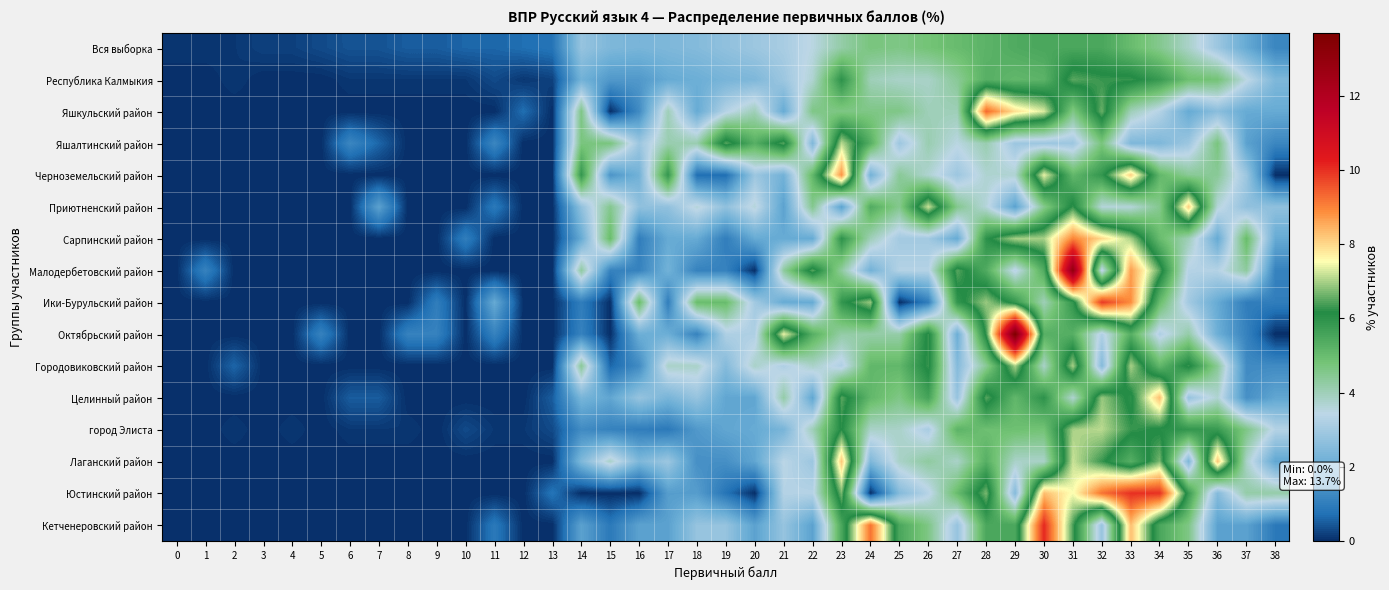

Reading left to right, what are all the values shown in this chart?

Вся выборка: 0=0.1	1=0.1	2=0.1	3=0.2	4=0.2	5=0.3	6=0.4	7=0.4	8=0.5	9=0.5	10=0.6	11=0.6	12=0.7	13=0.8	14=2.8	15=2.4	16=2.3	17=2.4	18=2.5	19=2.7	20=2.9	21=3.1	22=3.5	23=4.2	24=4.7	25=4.6	26=4.8	27=5.0	28=5.2	29=5.4	30=5.5	31=5.5	32=5.5	33=5.0	34=4.5	35=3.8	36=2.9	37=2.0	38=1.2
Республика Калмыкия: 0=0.0	1=0.0	2=0.1	3=0.0	4=0.0	5=0.0	6=0.1	7=0.1	8=0.1	9=0.1	10=0.1	11=0.3	12=0.1	13=0.2	14=2.2	15=1.6	16=1.6	17=2.0	18=2.1	19=2.3	20=2.4	21=2.9	22=3.7	23=6.0	24=4.0	25=3.8	26=3.8	27=4.4	28=5.3	29=5.1	30=5.2	31=6.5	32=6.3	33=6.3	34=5.8	35=4.9	36=4.8	37=3.5	38=2.4
Яшкульский район: 0=0.0	1=0.0	2=0.0	3=0.0	4=0.0	5=0.0	6=0.0	7=0.0	8=0.0	9=0.0	10=0.0	11=0.0	12=0.7	13=0.0	14=4.6	15=0.0	16=1.3	17=4.0	18=2.0	19=3.3	20=4.0	21=2.0	22=4.6	23=4.6	24=4.6	25=4.6	26=4.0	27=4.0	28=9.3	29=7.9	30=7.3	31=4.6	32=6.6	33=4.0	34=3.3	35=2.0	36=2.6	37=2.0	38=2.0
Яшалтинский район: 0=0.0	1=0.0	2=0.0	3=0.0	4=0.0	5=0.0	6=1.2	7=0.6	8=0.0	9=0.0	10=0.0	11=1.2	12=0.0	13=0.0	14=4.7	15=4.7	16=2.9	17=4.1	18=4.1	19=6.5	20=5.3	21=6.5	22=2.4	23=7.1	24=5.3	25=2.9	26=4.1	27=3.5	28=4.1	29=2.9	30=2.9	31=2.9	32=4.7	33=2.4	34=2.4	35=2.9	36=4.7	37=1.8	38=1.2
Черноземельский район: 0=0.0	1=0.0	2=0.0	3=0.0	4=0.0	5=0.0	6=0.0	7=0.0	8=0.0	9=0.0	10=0.0	11=0.0	12=0.0	13=0.0	14=5.9	15=1.5	16=2.2	17=5.9	18=0.7	19=0.7	20=2.9	21=2.2	22=5.1	23=8.8	24=2.2	25=4.4	26=3.7	27=2.9	28=3.7	29=3.7	30=7.4	31=5.1	32=5.9	33=8.1	34=5.1	35=4.4	36=4.4	37=2.9	38=0.0
Приютненский район: 0=0.0	1=0.0	2=0.0	3=0.0	4=0.0	5=0.0	6=0.0	7=1.8	8=0.0	9=0.0	10=0.0	11=0.9	12=0.0	13=0.0	14=2.7	15=4.5	16=2.7	17=2.7	18=3.6	19=2.7	20=3.6	21=1.8	22=4.5	23=1.8	24=5.4	25=4.5	26=7.2	27=4.5	28=3.6	29=1.8	30=4.5	31=6.3	32=3.6	33=3.6	34=4.5	35=8.1	36=3.6	37=2.7	38=2.7
Сарпинский район: 0=0.0	1=0.0	2=0.0	3=0.0	4=0.0	5=0.0	6=0.0	7=0.0	8=0.0	9=0.0	10=1.0	11=0.0	12=0.0	13=0.0	14=2.0	15=5.0	16=1.0	17=2.0	18=2.0	19=1.0	20=2.0	21=2.0	22=2.0	23=6.0	24=4.0	25=3.0	26=3.0	27=2.0	28=6.0	29=7.0	30=7.0	31=9.0	32=8.0	33=7.0	34=5.0	35=4.0	36=2.0	37=5.0	38=2.0
Малодербетовский район: 0=0.0	1=1.1	2=0.0	3=0.0	4=0.0	5=0.0	6=0.0	7=0.0	8=0.0	9=0.0	10=0.0	11=0.0	12=0.0	13=0.0	14=4.3	15=1.1	16=1.1	17=2.2	18=1.1	19=1.1	20=0.0	21=4.3	22=6.5	23=4.3	24=2.2	25=3.3	26=3.3	27=6.5	28=5.4	29=3.3	30=5.4	31=13.0	32=3.3	33=8.7	34=6.5	35=3.3	36=3.3	37=4.3	38=1.1
Ики-Бурульский район: 0=0.0	1=0.0	2=0.0	3=0.0	4=0.0	5=0.0	6=0.0	7=0.0	8=0.0	9=1.0	10=0.0	11=2.0	12=0.0	13=0.0	14=1.0	15=0.0	16=5.0	17=1.0	18=5.0	19=5.0	20=3.0	21=2.0	22=2.0	23=5.9	24=6.9	25=0.0	26=1.0	27=5.9	28=6.9	29=5.9	30=4.0	31=5.9	32=9.9	33=8.9	34=5.0	35=3.0	36=2.0	37=1.0	38=1.0
Октябрьский район: 0=0.0	1=0.0	2=0.0	3=0.0	4=0.0	5=1.1	6=0.0	7=0.0	8=1.1	9=1.1	10=0.0	11=1.1	12=0.0	13=0.0	14=1.1	15=0.0	16=2.1	17=2.1	18=1.1	19=3.2	20=3.2	21=7.4	22=5.3	23=4.2	24=4.2	25=4.2	26=6.3	27=2.1	28=6.3	29=13.7	30=5.3	31=5.3	32=3.2	33=5.3	34=3.2	35=4.2	36=2.1	37=1.1	38=0.0
Городовиковский район: 0=0.0	1=0.0	2=0.6	3=0.0	4=0.0	5=0.0	6=0.0	7=0.0	8=0.0	9=0.0	10=0.0	11=0.0	12=0.0	13=0.0	14=4.4	15=0.6	16=1.3	17=3.8	18=3.8	19=2.5	20=3.8	21=3.2	22=3.8	23=3.2	24=5.1	25=5.1	26=6.3	27=2.5	28=4.4	29=7.0	30=3.8	31=7.0	32=2.5	33=7.0	34=5.1	35=6.3	36=4.4	37=1.3	38=1.3
Целинный район: 0=0.0	1=0.0	2=0.0	3=0.0	4=0.0	5=0.0	6=0.5	7=0.5	8=0.0	9=0.0	10=0.0	11=0.0	12=0.0	13=0.5	14=2.3	15=1.9	16=2.8	17=2.3	18=2.8	19=1.9	20=1.9	21=4.2	22=1.9	23=6.5	24=5.1	25=4.6	26=5.6	27=2.8	28=6.5	29=5.1	30=6.0	31=3.7	32=6.9	33=6.0	34=8.3	35=2.8	36=3.7	37=1.4	38=1.9
город Элиста: 0=0.0	1=0.0	2=0.1	3=0.0	4=0.1	5=0.0	6=0.1	7=0.1	8=0.1	9=0.0	10=0.3	11=0.1	12=0.1	13=0.3	14=1.3	15=1.1	16=1.0	17=0.9	18=1.6	19=1.9	20=2.0	21=2.3	22=4.0	23=6.2	24=3.8	25=3.8	26=3.1	27=5.2	28=4.9	29=4.9	30=4.8	31=7.0	32=7.1	33=6.3	34=6.1	35=5.9	36=5.8	37=4.6	38=3.3
Лаганский район: 0=0.0	1=0.0	2=0.0	3=0.0	4=0.0	5=0.0	6=0.0	7=0.0	8=0.0	9=0.0	10=0.0	11=0.0	12=0.0	13=0.0	14=2.4	15=3.8	16=2.4	17=2.9	18=1.4	19=1.4	20=1.9	21=3.4	22=2.9	23=8.2	24=2.4	25=3.8	26=4.3	27=3.8	28=5.3	29=3.8	30=3.8	31=7.2	32=6.3	33=5.3	34=6.7	35=2.4	36=8.2	37=3.8	38=1.9
Юстинский район: 0=0.0	1=0.0	2=0.0	3=0.0	4=0.0	5=0.0	6=0.0	7=0.0	8=0.0	9=0.0	10=0.0	11=0.0	12=0.0	13=0.8	14=0.0	15=0.0	16=0.0	17=1.7	18=1.7	19=0.8	20=0.0	21=3.3	22=3.3	23=6.7	24=0.0	25=2.5	26=3.3	27=5.0	28=6.7	29=2.5	30=8.3	31=7.5	32=9.2	33=10.0	34=10.0	35=5.8	36=2.5	37=4.2	38=4.2
Кетченеровский район: 0=0.0	1=0.0	2=0.0	3=0.0	4=0.0	5=0.0	6=0.0	7=0.0	8=0.0	9=0.0	10=0.0	11=0.9	12=0.0	13=0.0	14=1.8	15=0.9	16=1.8	17=1.8	18=2.8	19=2.8	20=1.8	21=2.8	22=1.8	23=5.5	24=9.2	25=5.5	26=4.6	27=2.8	28=5.5	29=5.5	30=10.1	31=6.4	32=2.8	33=8.3	34=5.5	35=4.6	36=1.8	37=1.8	38=0.9